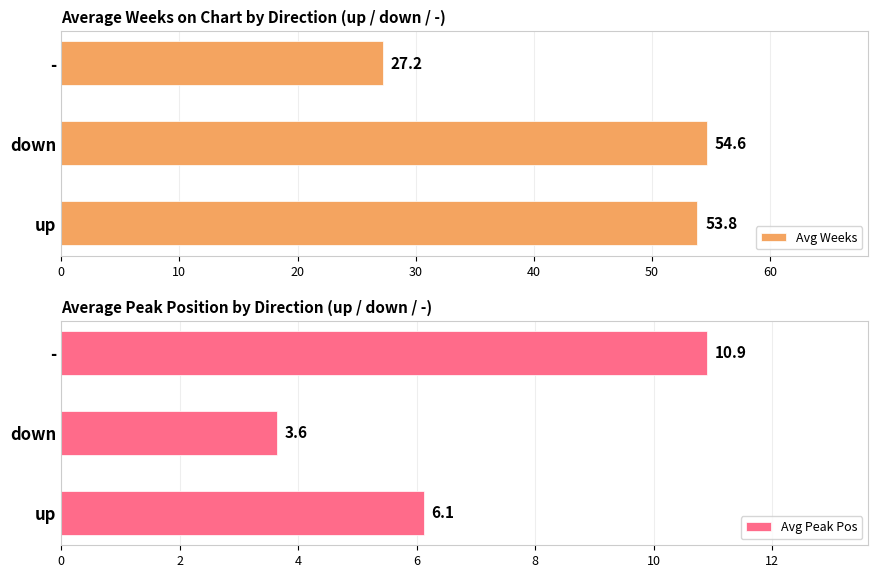

Is it true that Avg Weeks equals 45.1 at -?

False